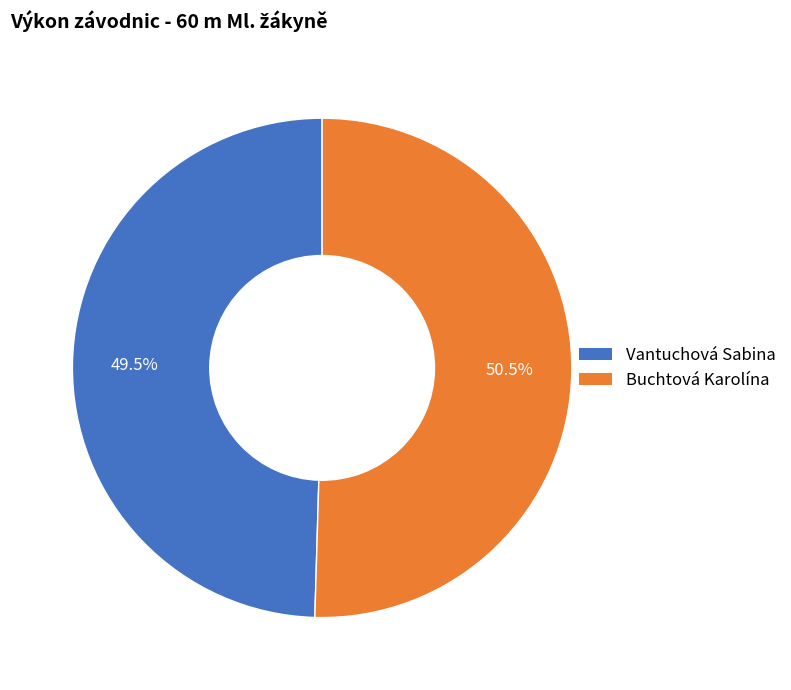

To the nearest percent, what is the difference between the largest and smallest slice percentages?

1%